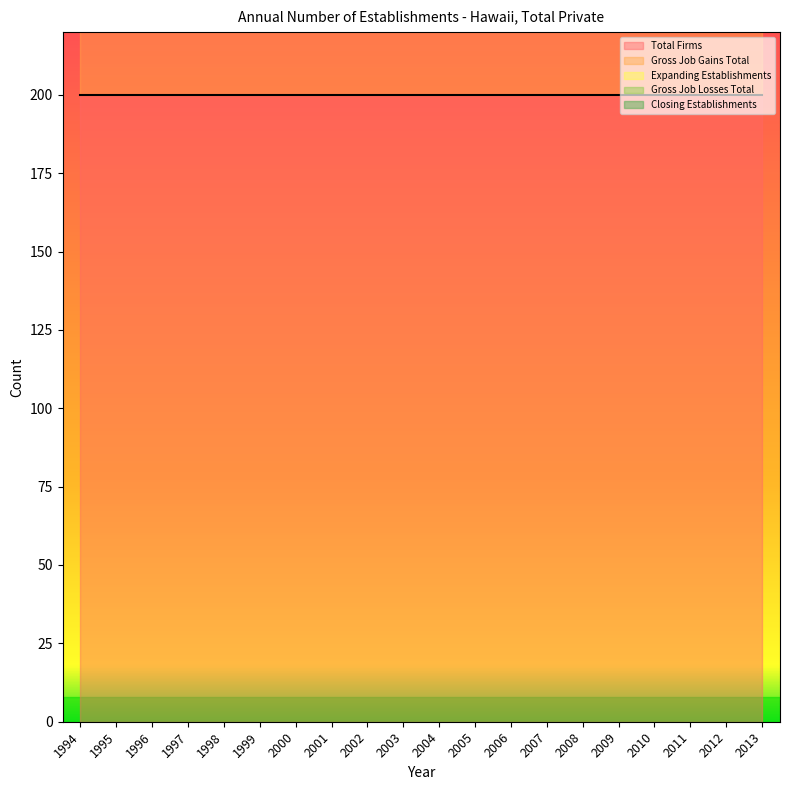

True or false: Gross Job Gains Total and Total Firms cross at least once.

False